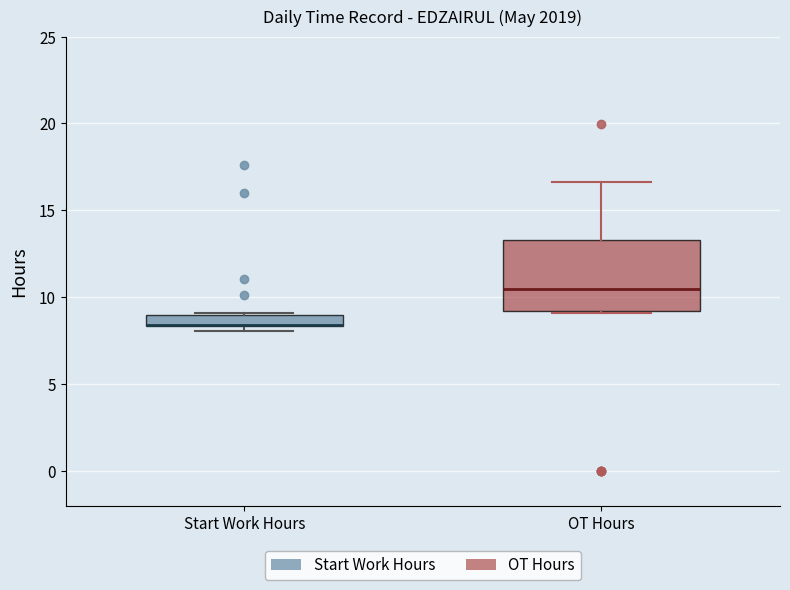

Comparing the boxes themselves (not the whiskers), which one is the tallest?

OT Hours